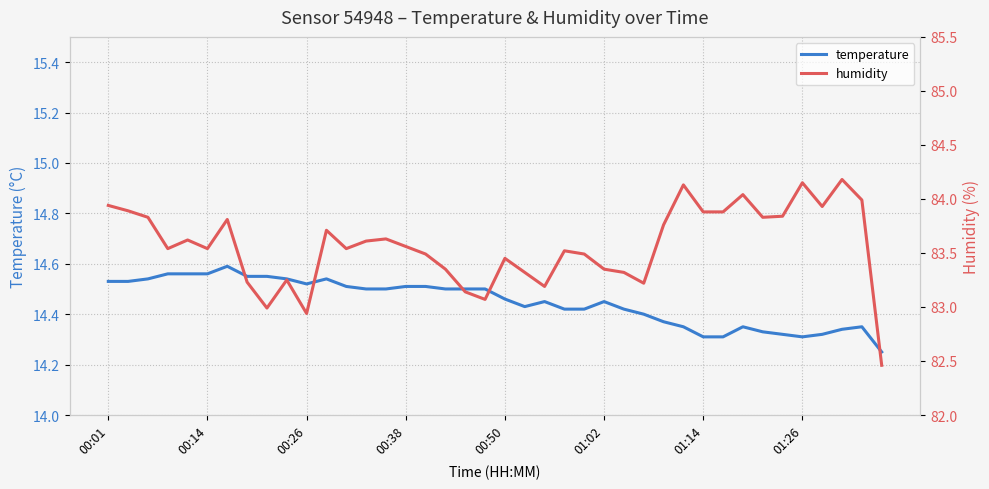

The value of temperature at 00:50 is 19.5. True or false?

False